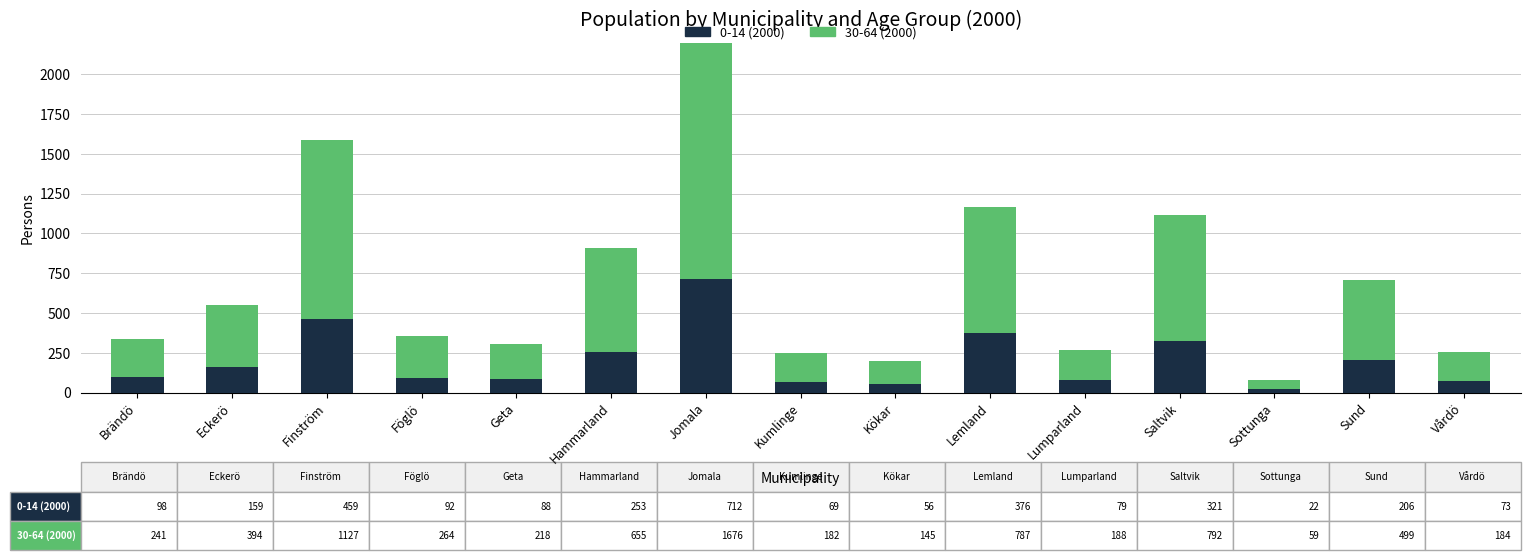

Read the 30-64 (2000) value at Hammarland, to the nearest 100.

700